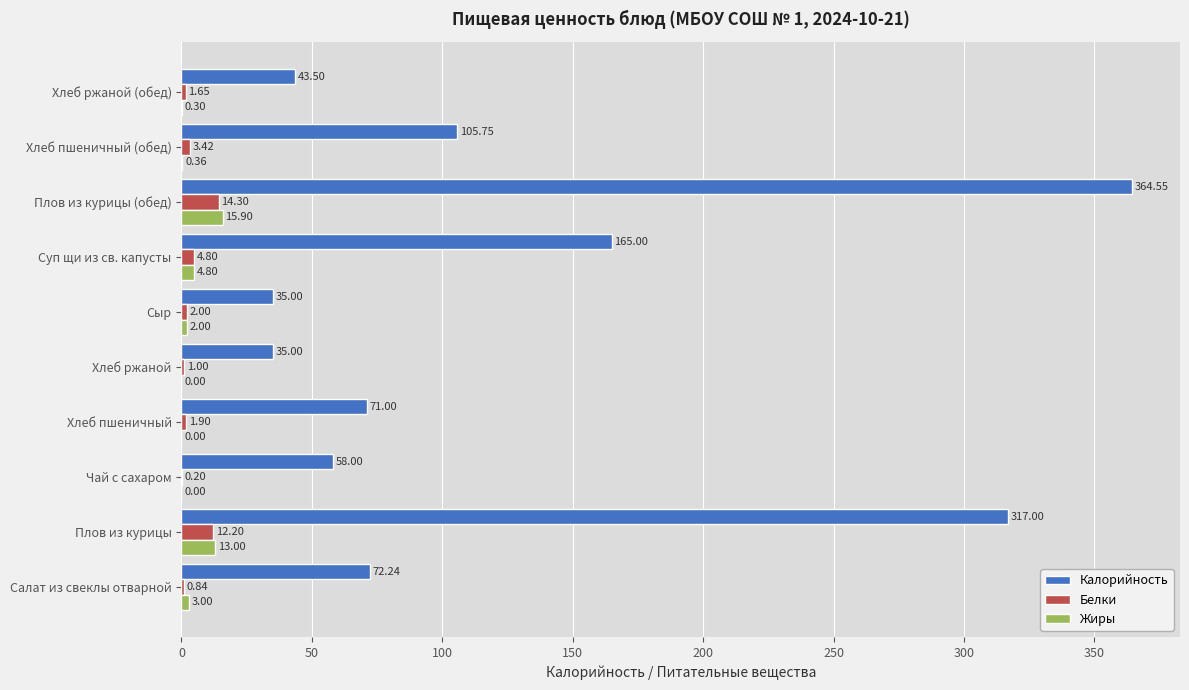

Which series has the largest total across all categories?

Калорийность